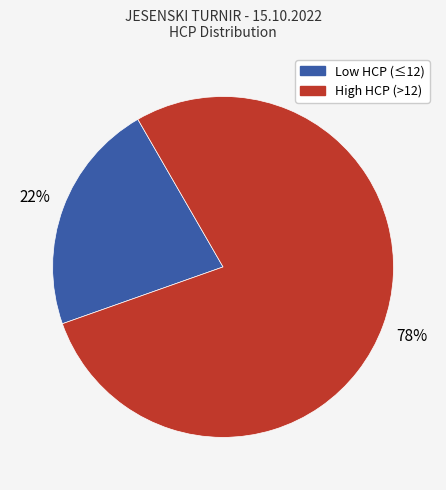

Does any single category account for the majority?

Yes